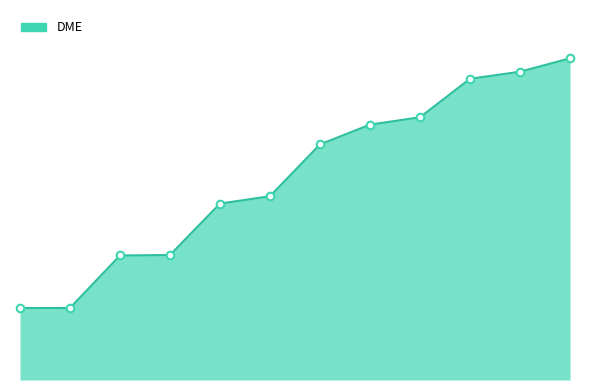

Does the chart have visible grid lines?

No